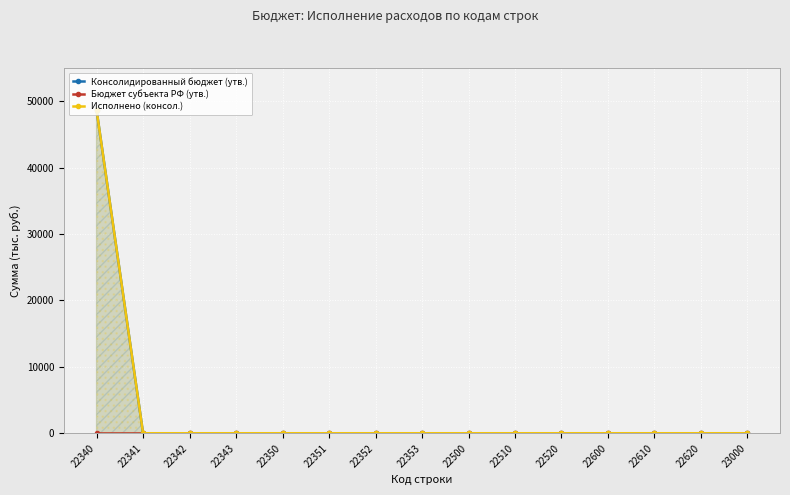

Reading right to left, transcribe all the data shown in this chart.

Консолидированный бюджет (утв.): 0	0	0	0	0	0	0	0	0	0	0	0	0	0	48640
Бюджет субъекта РФ (утв.): 0	0	0	0	0	0	0	0	0	0	0	0	0	0	0
Исполнено (консол.): 0	0	0	0	0	0	0	0	0	0	0	0	0	0	48640